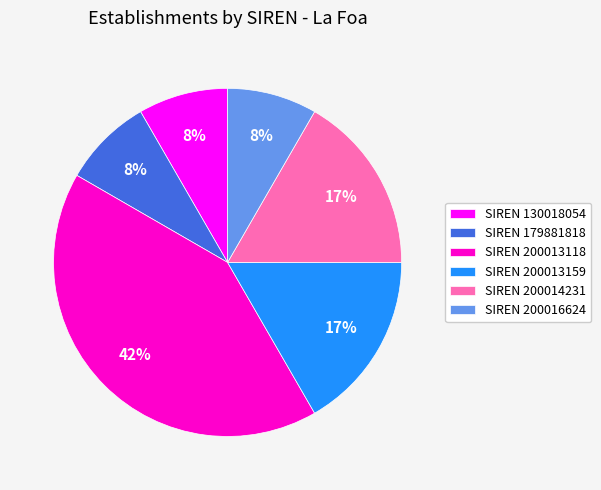

Combined, do SIREN 179881818 and SIREN 130018054 account for over 50%?

No